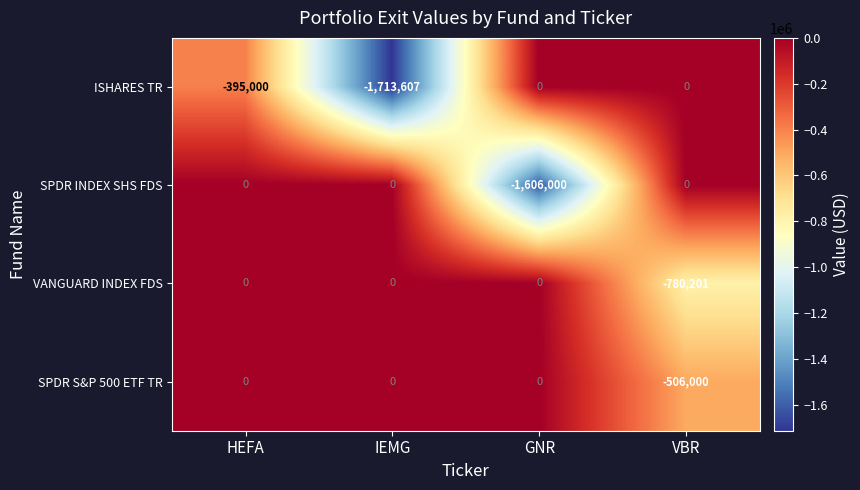

What is the sum of all ISHARES TR values?

-2108607